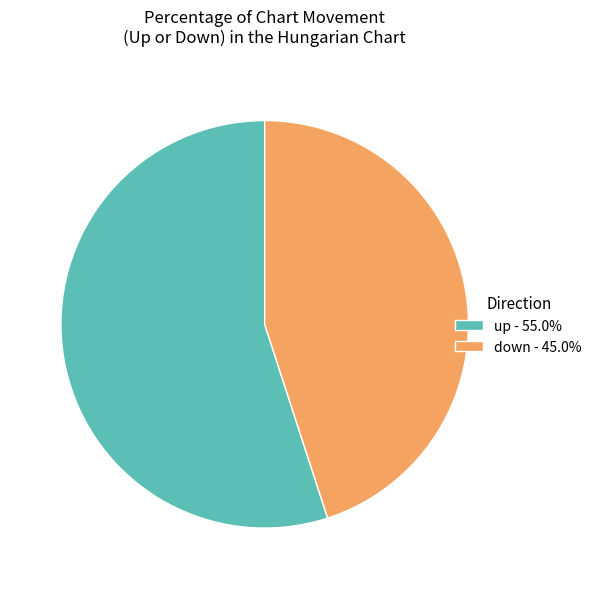

What is the smallest slice in the pie chart?

down